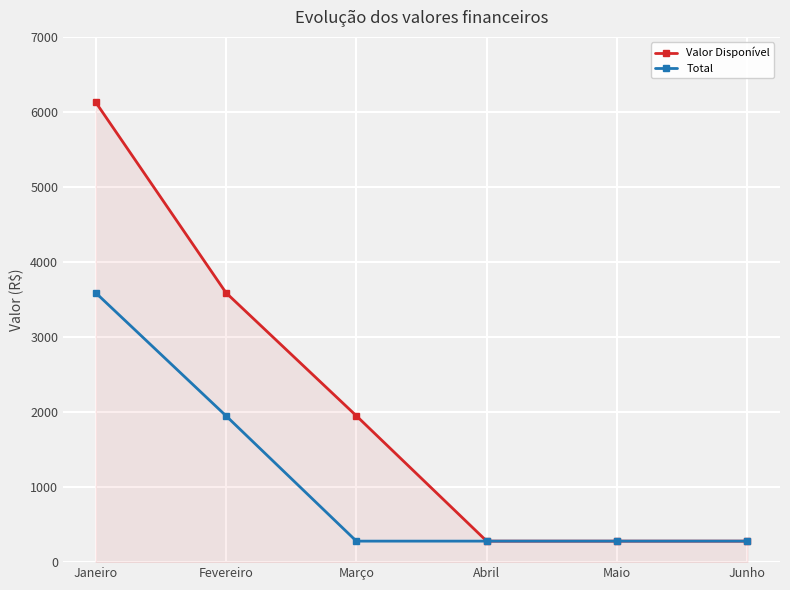

True or false: Valor Disponível has more than 1 interior local peaks.

False